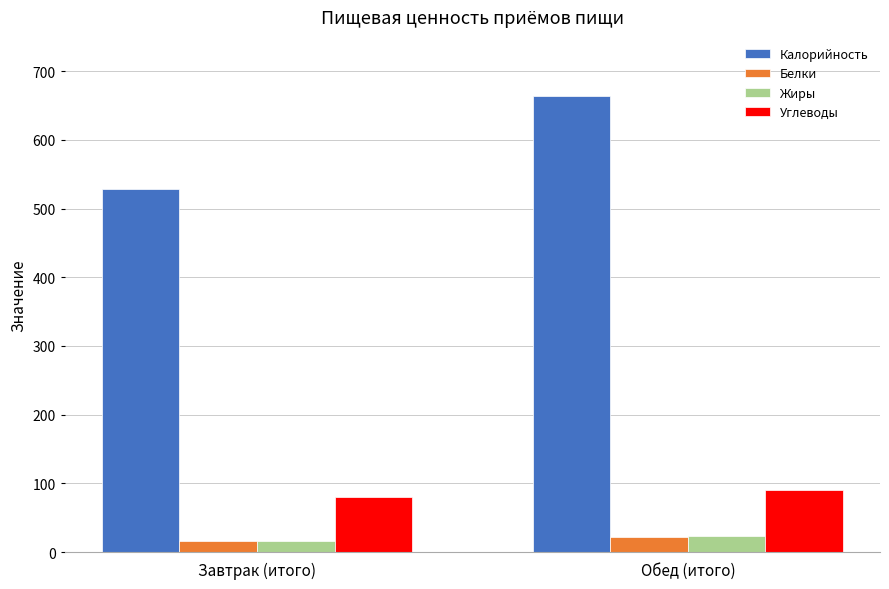

At which category is the sum across all series the highest?

Обед (итого)